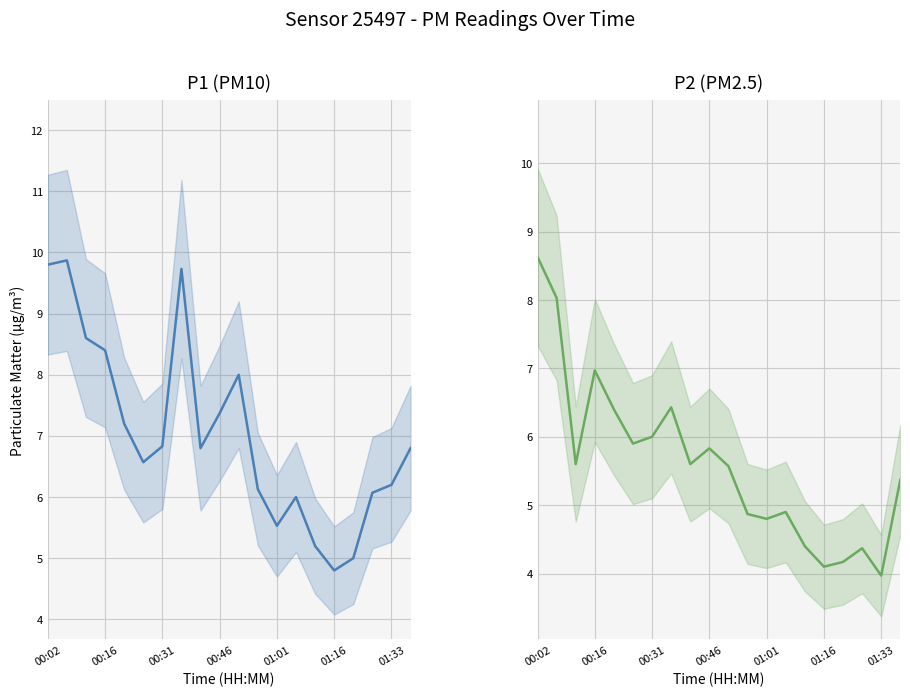

Which series has the widest spread of values?

P1 (PM10)